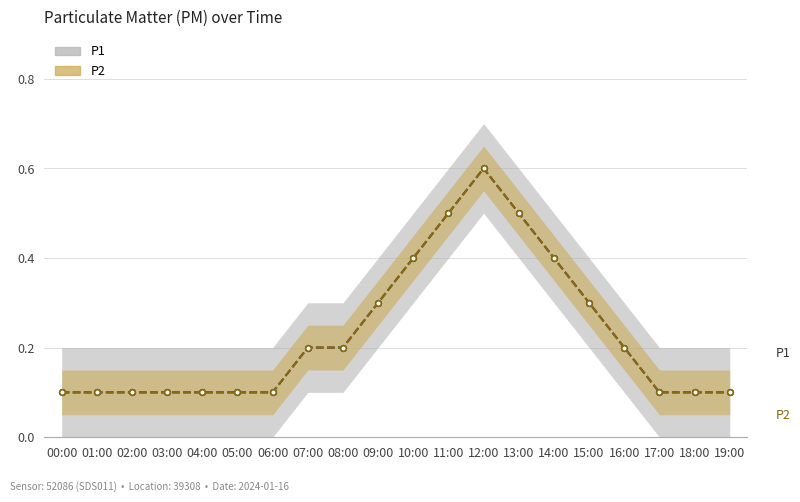

Which has a higher value, 11:00 or 08:00?

11:00